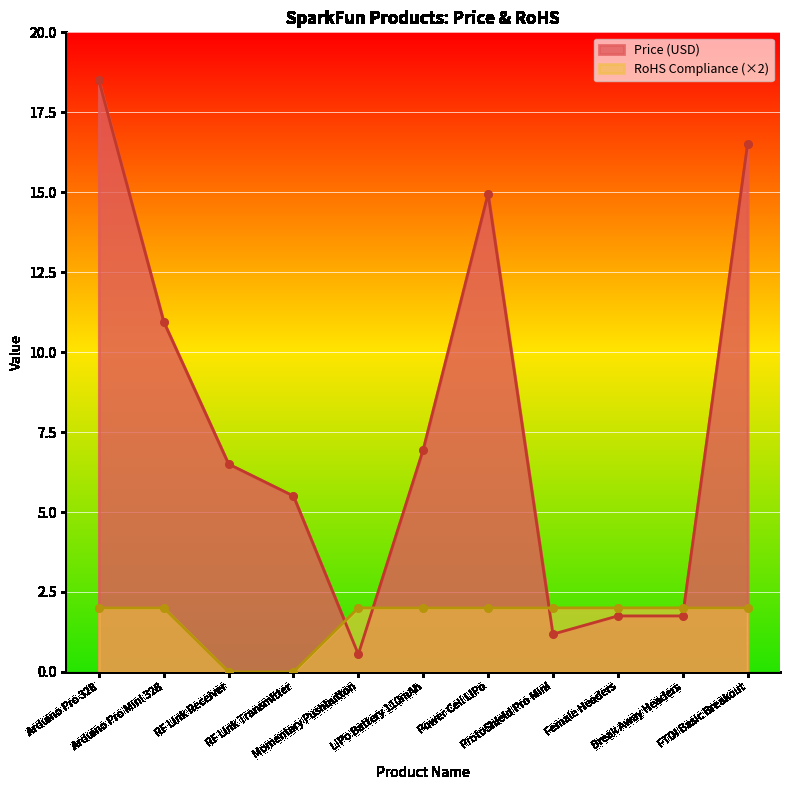

At which category is the sum across all series the highest?

Arduino Pro 328